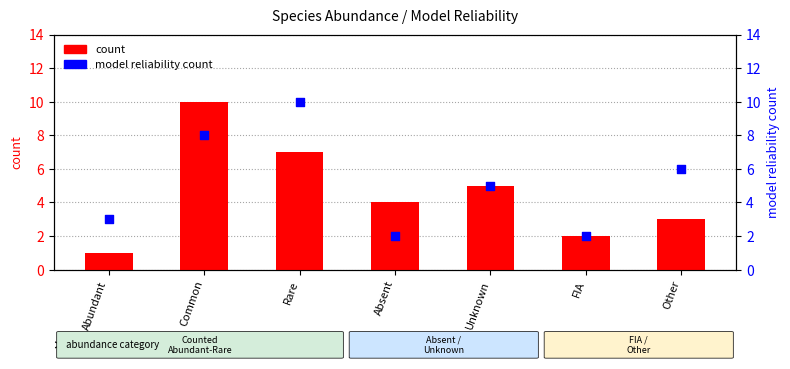

What are all the series names shown in the legend?

count, model reliability count